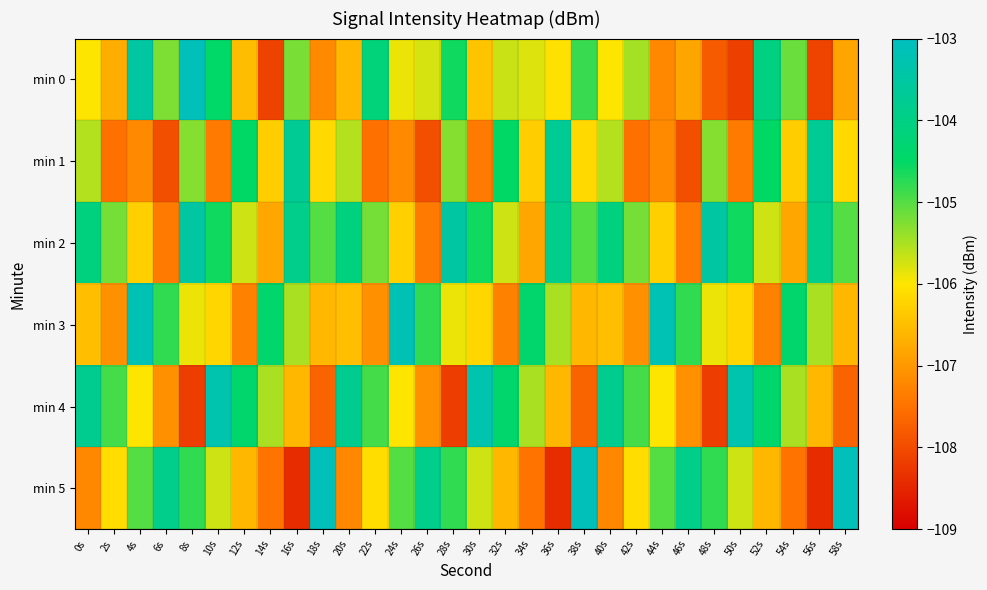

At how many categories does at least one series exceed -107?

30